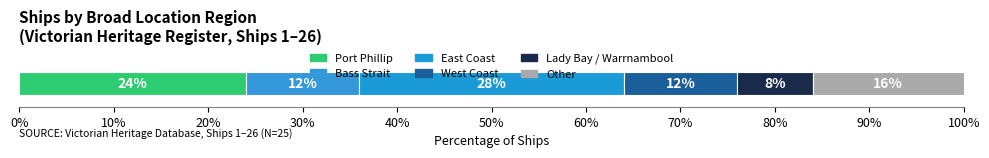

Count the number of categories in the chart.

1